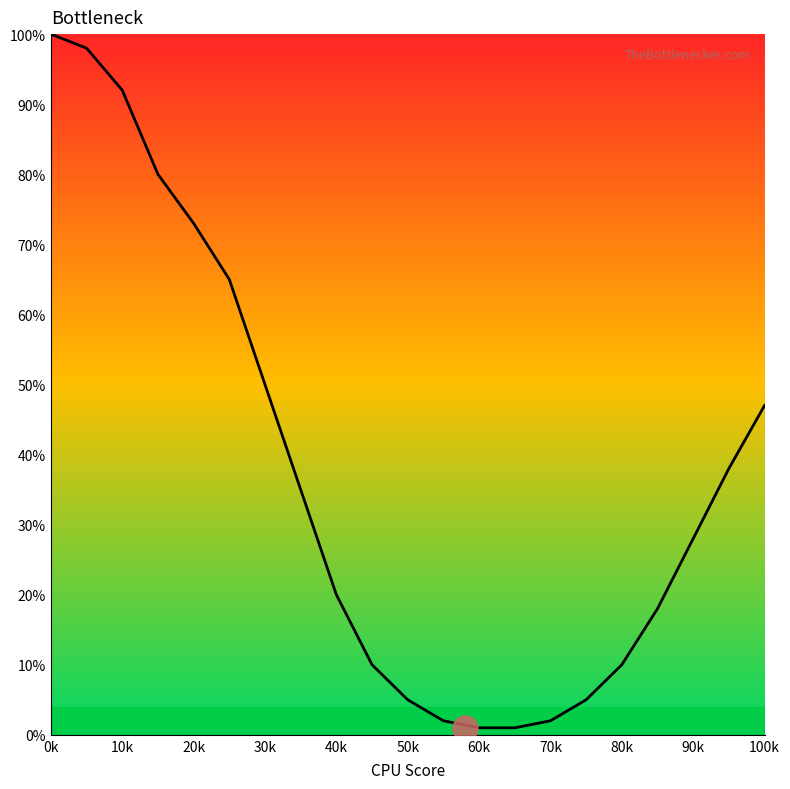

What is the maximum value shown in the chart?

100